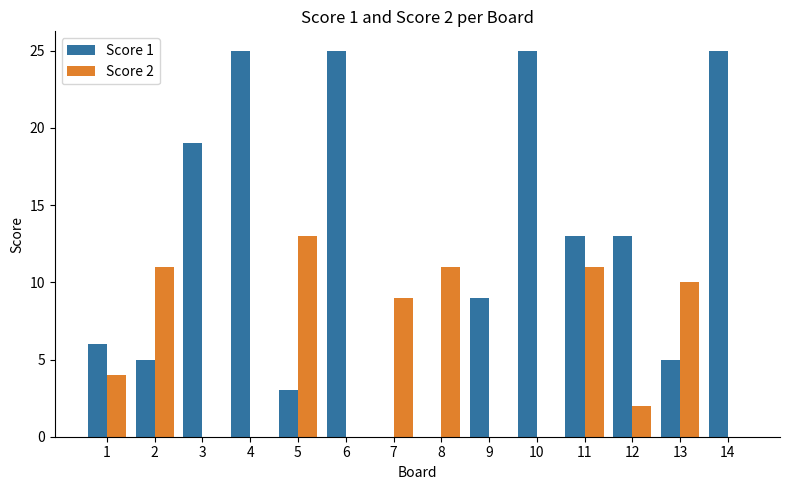

What value does the Score 1 series have at 1?

6